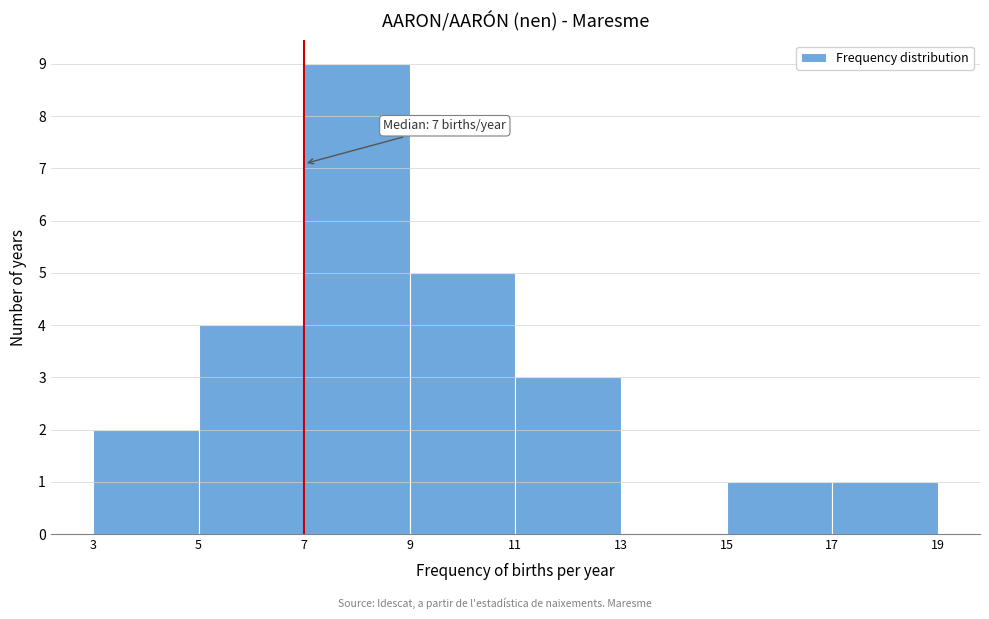

Which range on the x-axis has the tallest bar?

7 to 9